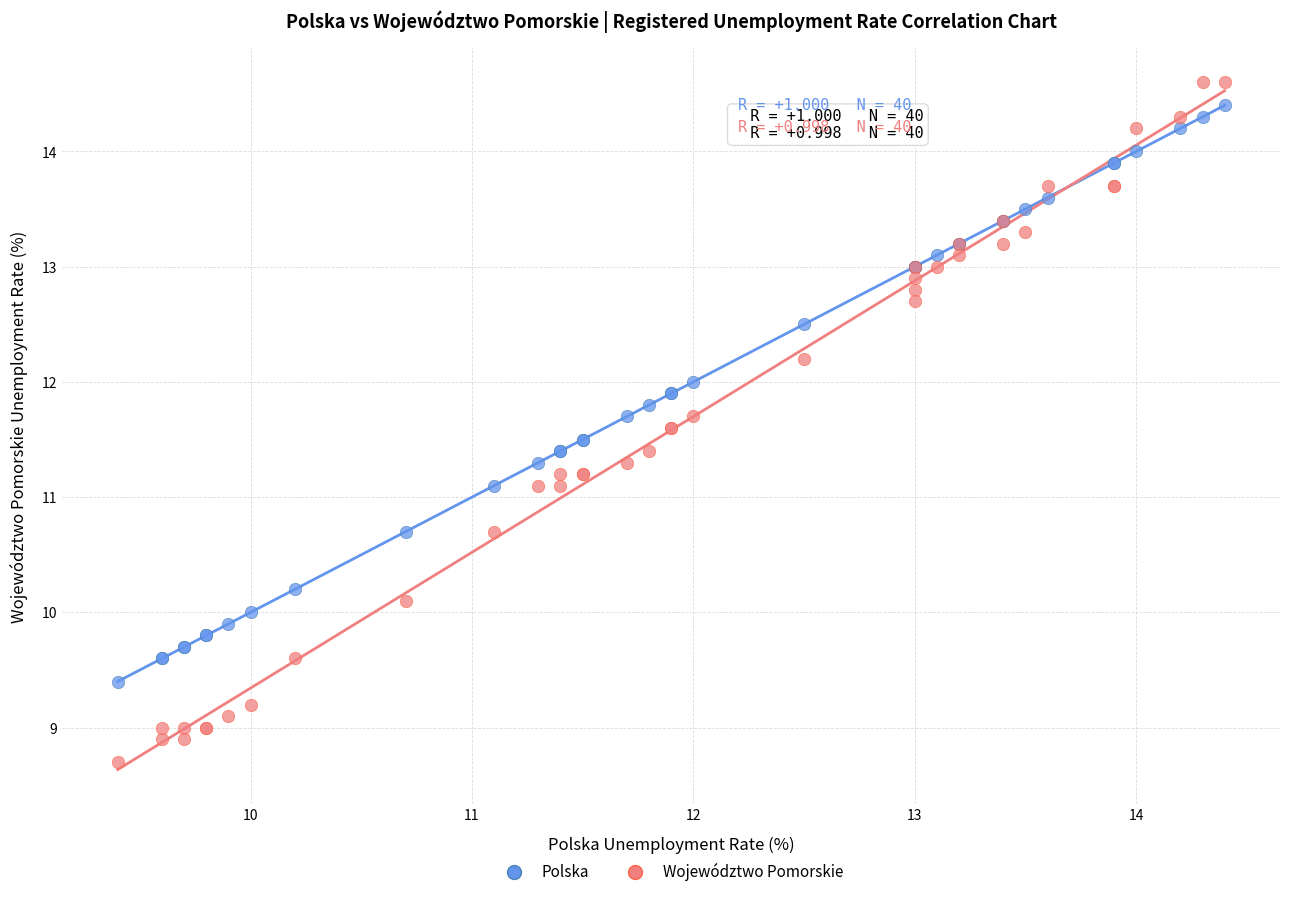

Which series contains the lowest Y value?

Województwo Pomorskie